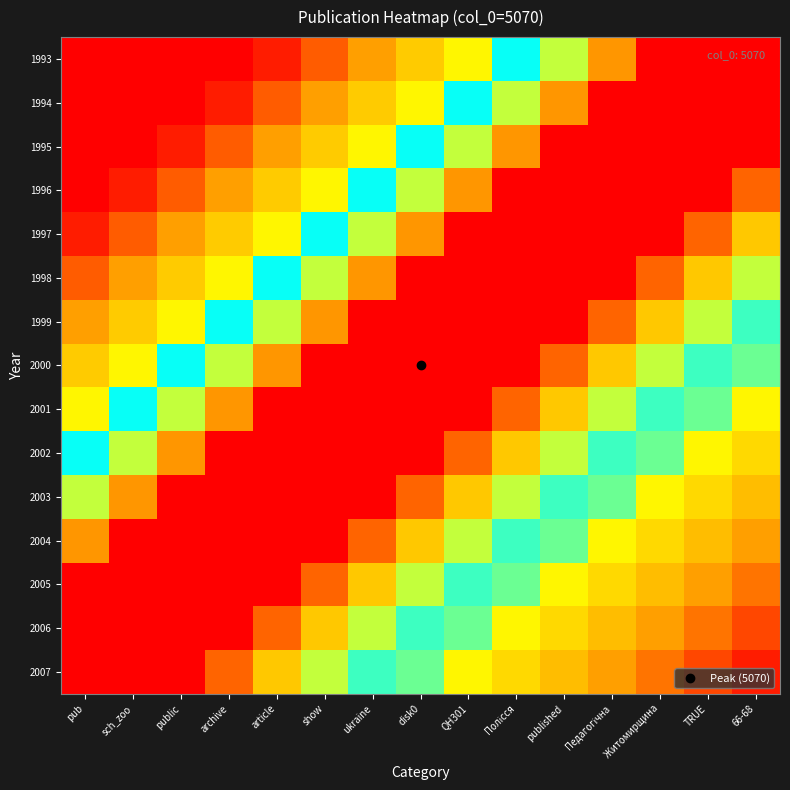

What is the total value across all series at published?

11.8